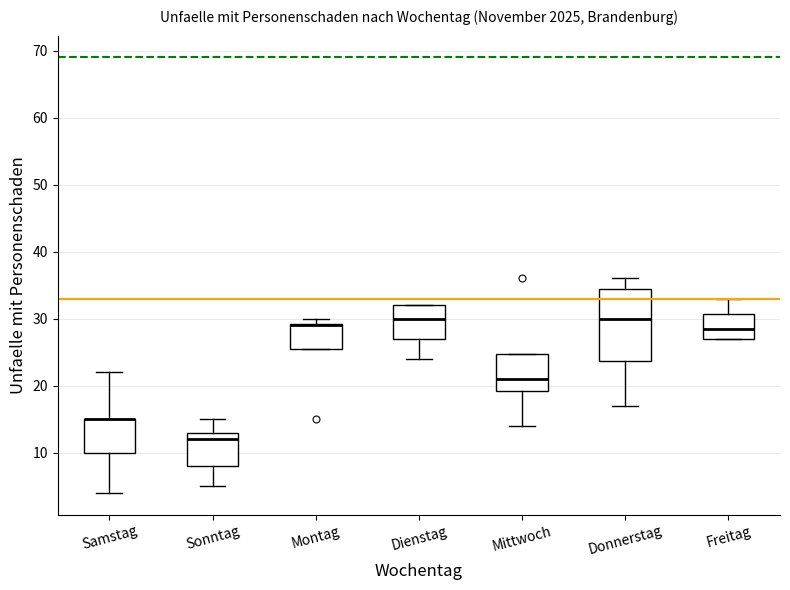

Where is the lower edge of the box for Montag on the y-axis? The values are not printed on the chart, so give them approximately, as read against the axis.

26